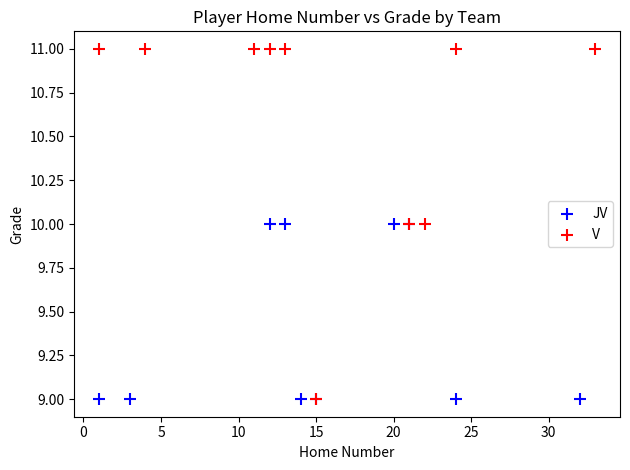

Which series has the largest Y range (max minus min)?

V